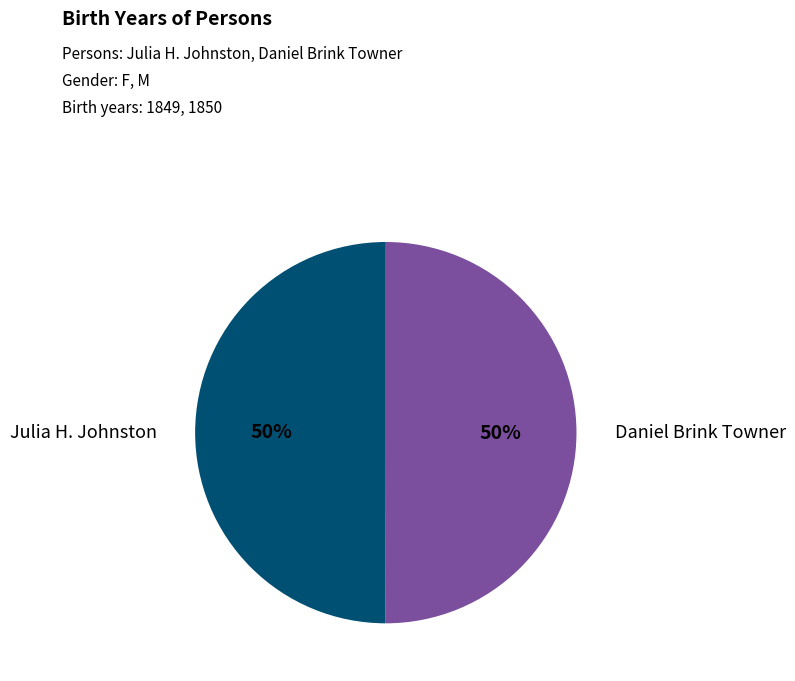

Count the number of slices in the pie.

2